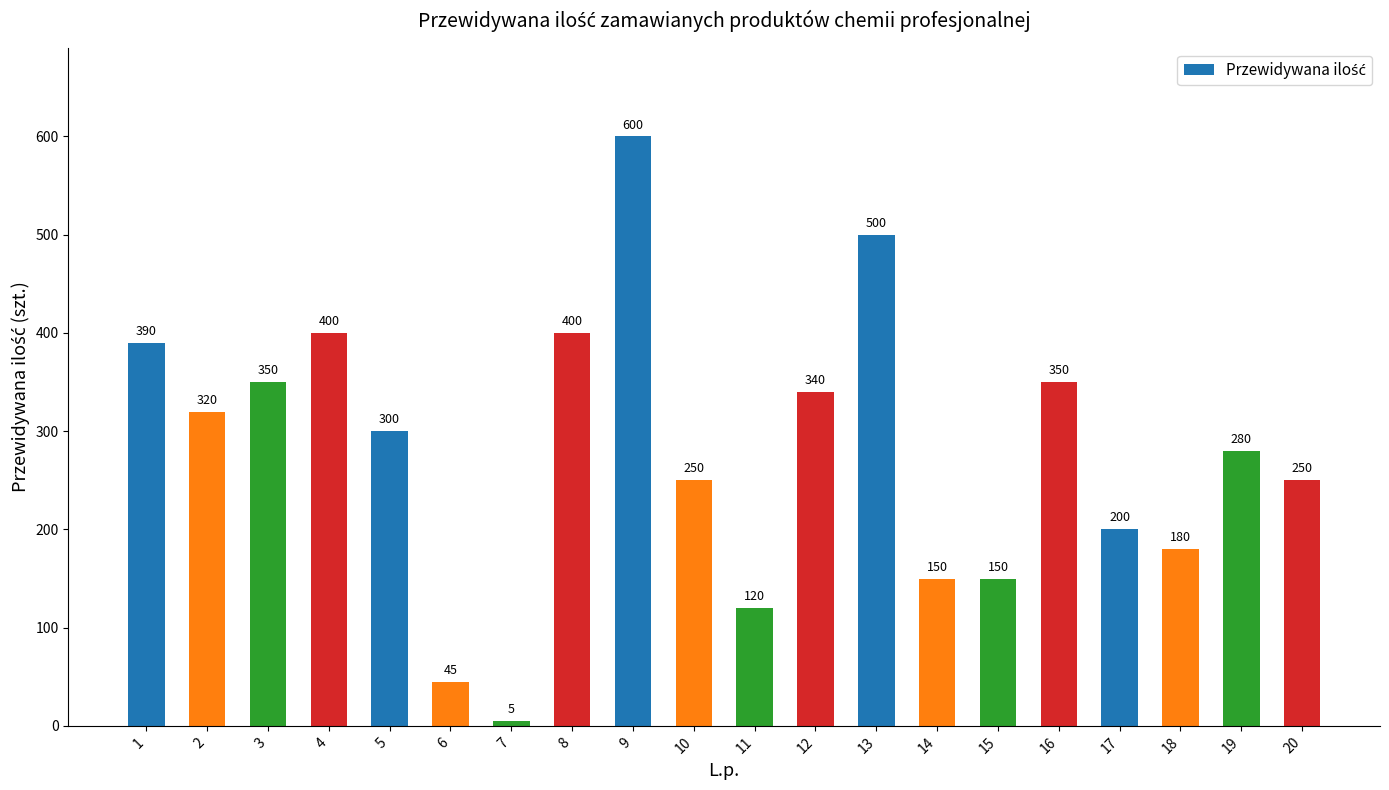

Count the number of categories in the chart.

20